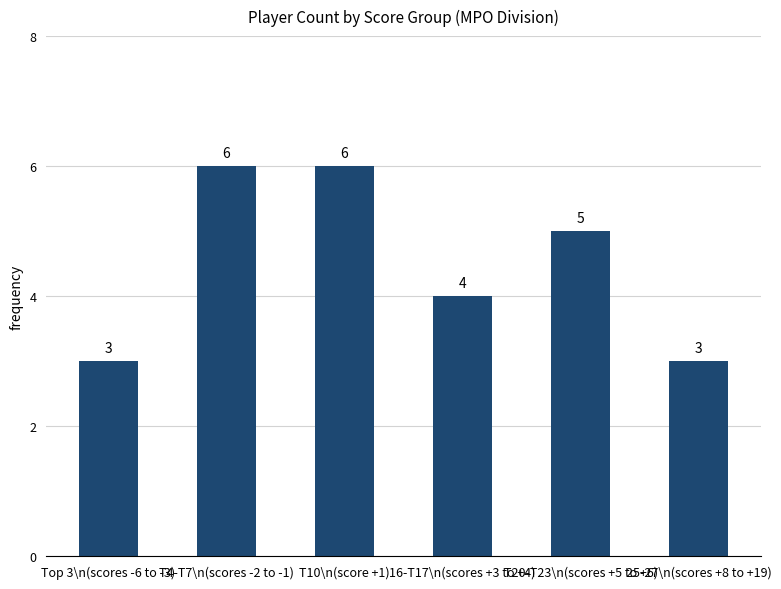

How many values are below 5?

3